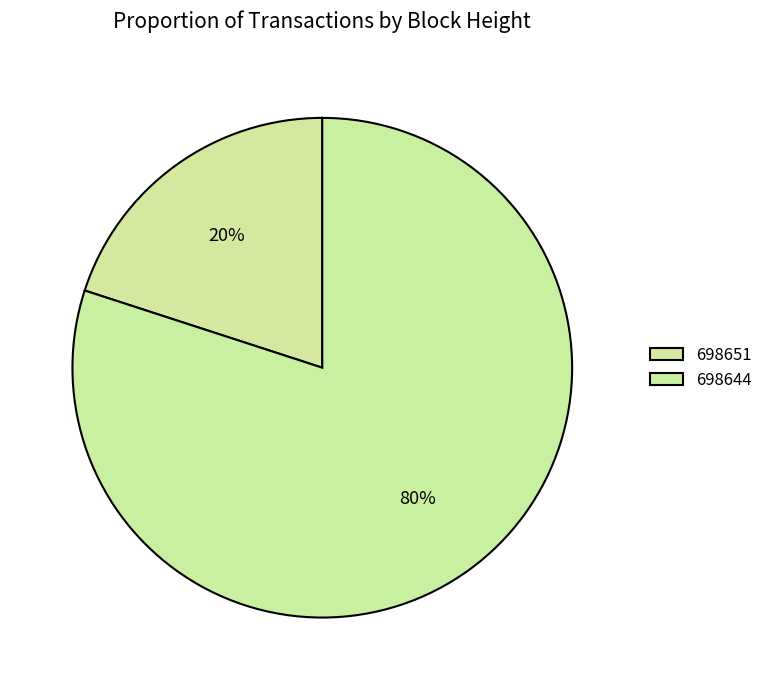

To the nearest percent, what is the difference between the 698644 and 698651 slice percentages?

60%